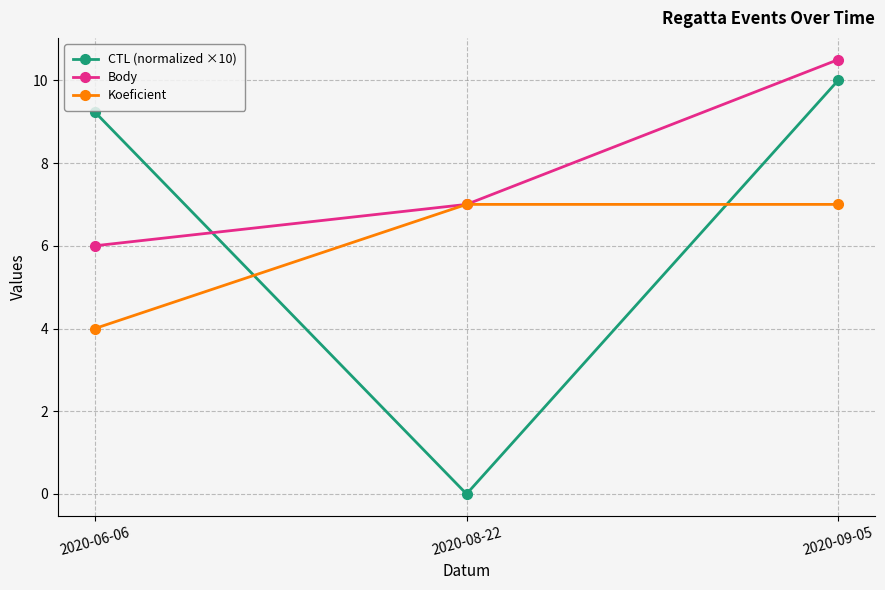

What is the highest value of the CTL (normalized ×10) series?

10.0